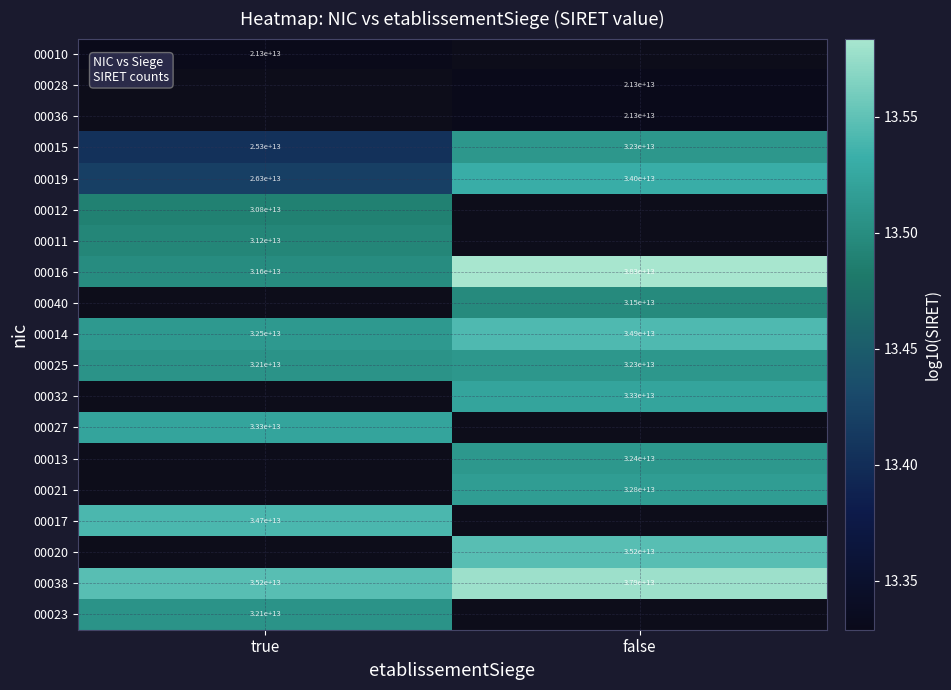

Is the value of 00038 at false greater than the value of 00021 at false?

Yes